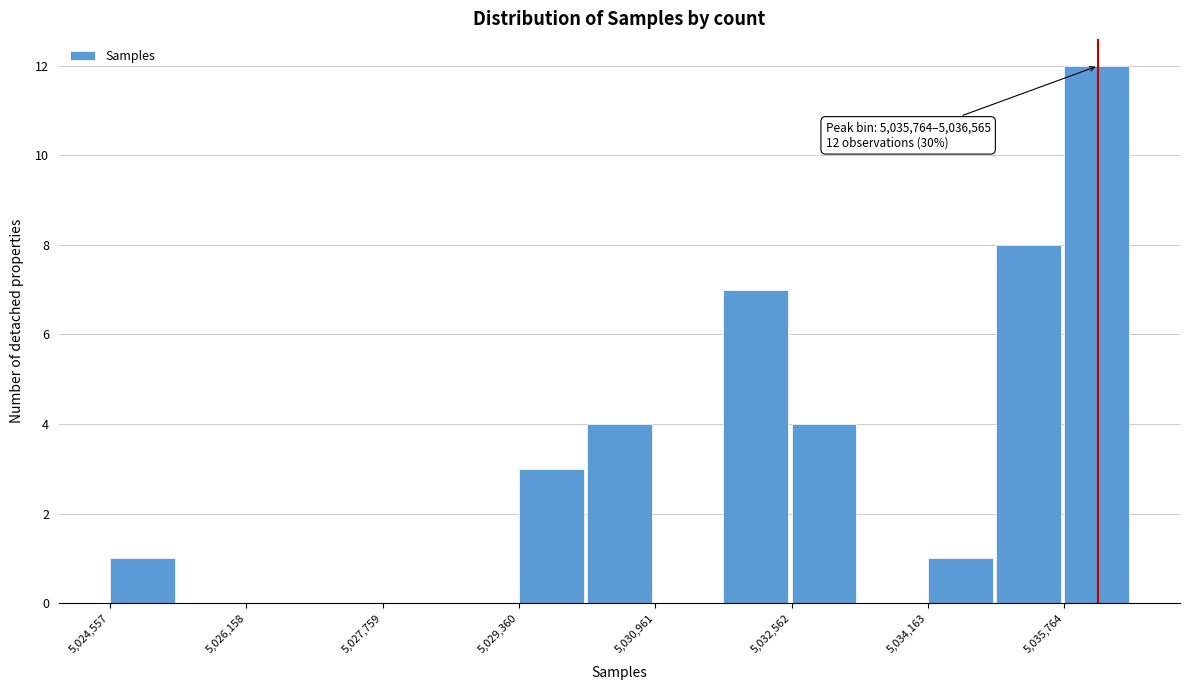

Which range on the x-axis has the tallest bar?

5035800 to 5036600